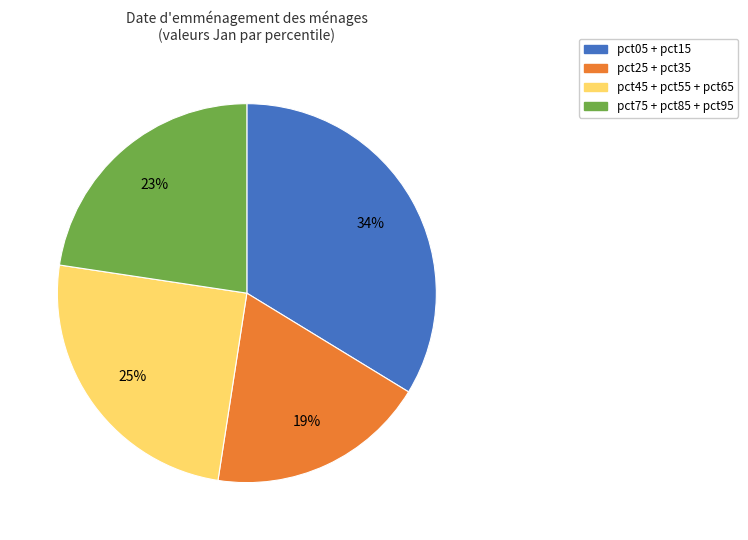

To the nearest percent, what is the difference between the largest and smallest slice percentages?

15%